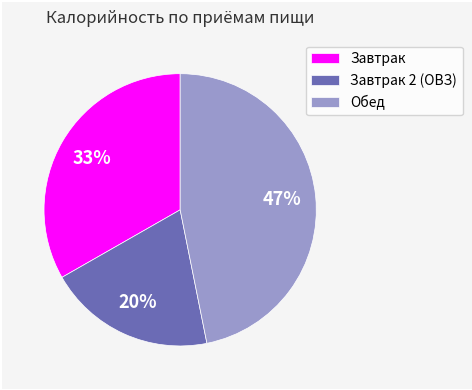

What percentage is the Обед slice, to the nearest percent?

47%